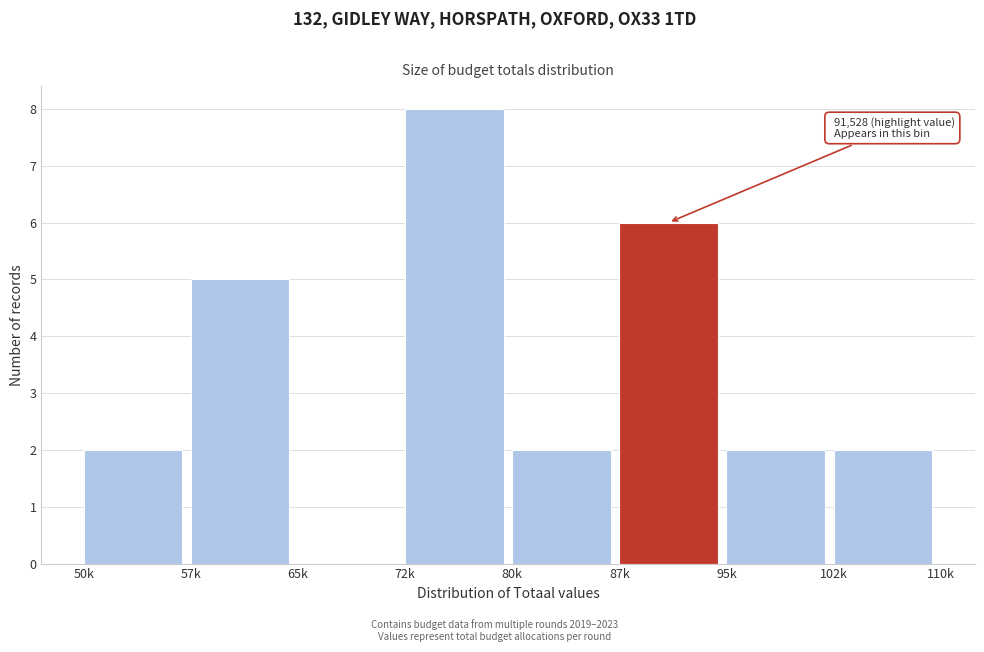

Reading left to right, transcribe all the data shown in this chart.

50k=2	57k=5	65k=0	72k=8	80k=2	87k=6	95k=2	102k=2